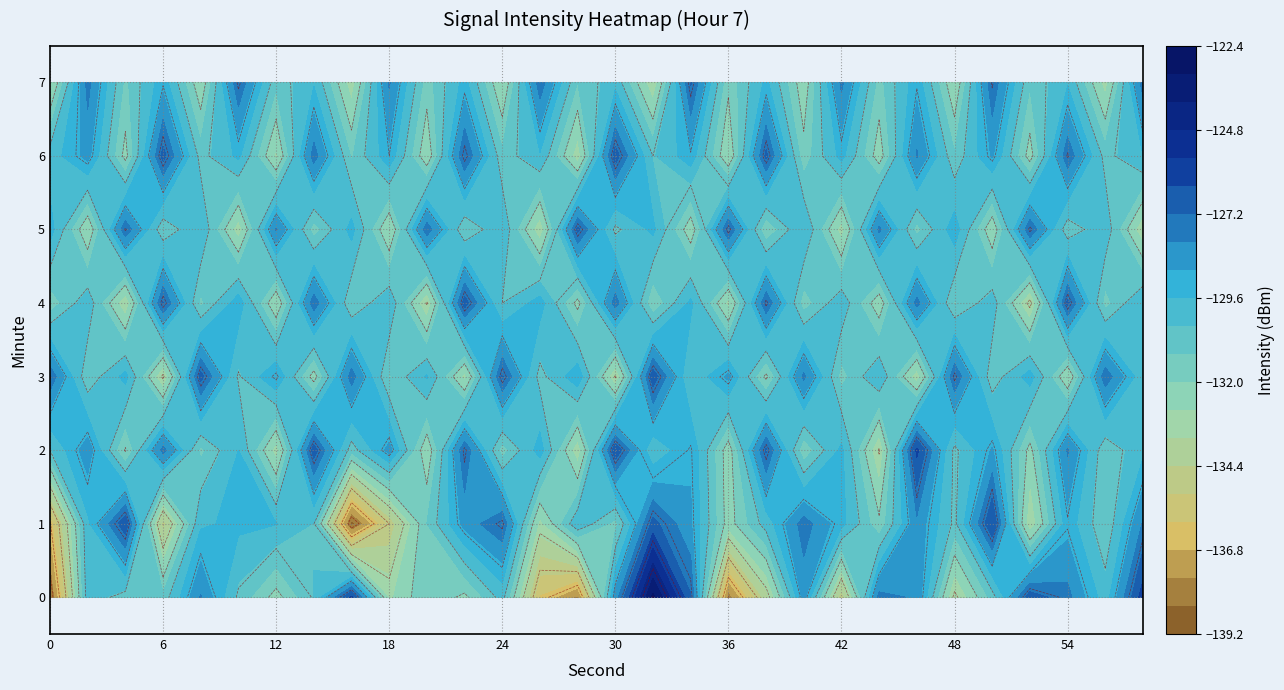

What is the difference between the maximum and minimum values in the 5 series?

7.4